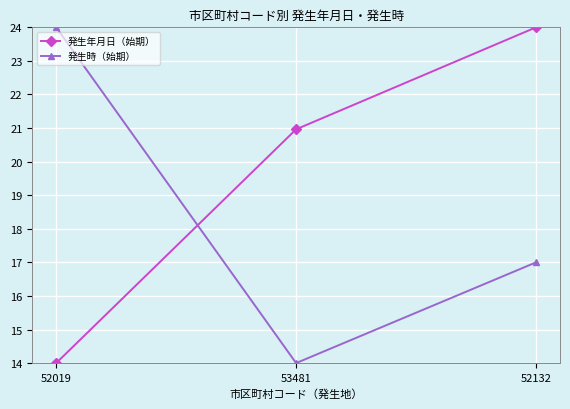

What are all the series names shown in the legend?

発生年月日（始期）, 発生時（始期）